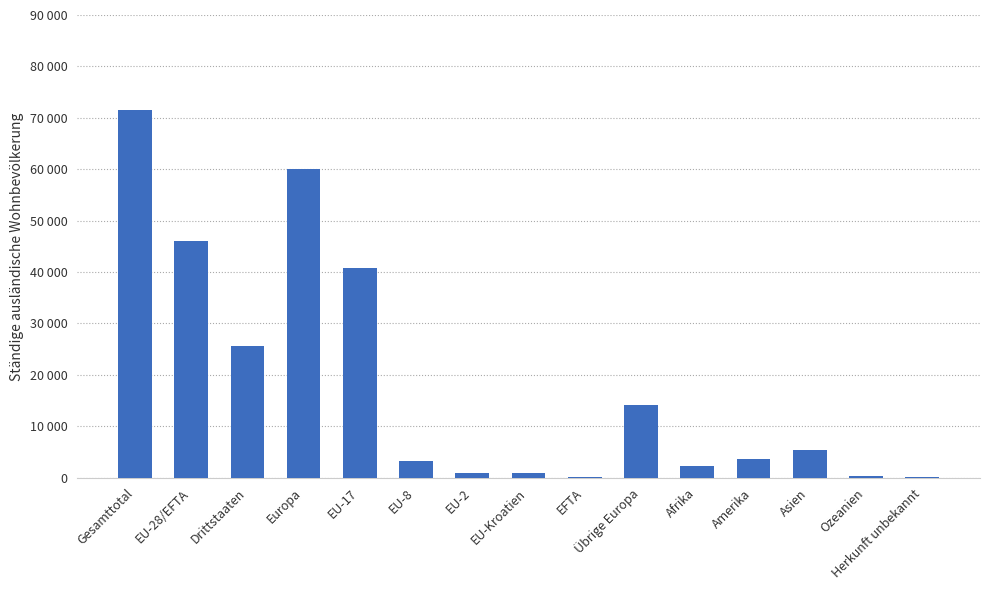

Are the bars horizontal?

No